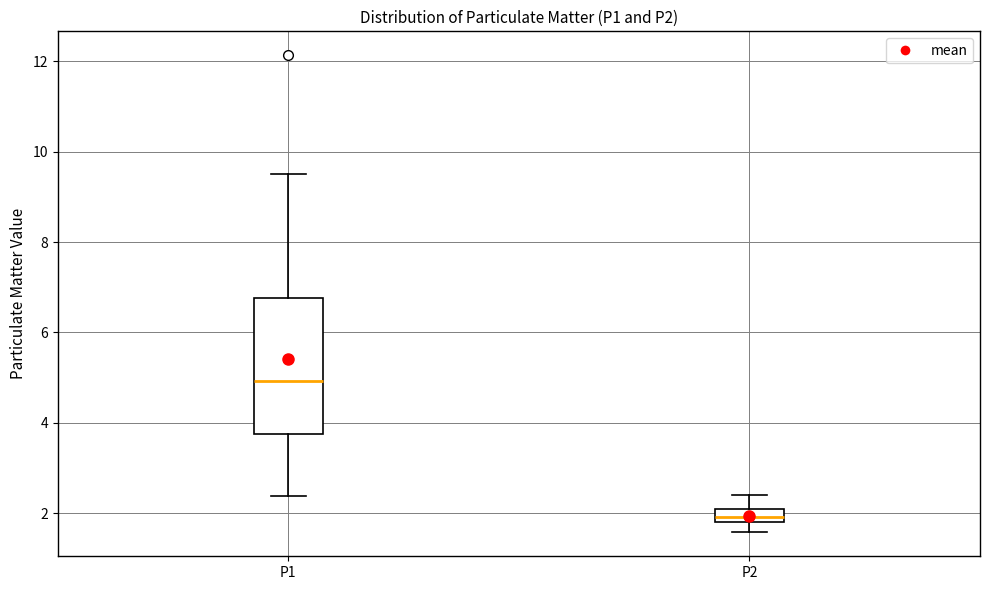

Reading left to right, read every box against the y-axis: the position of its median line, the range the box covers, and the ends of its whiskers. The values are not printed on the chart, so give them approximately, as read against the axis.

P1: median 5.0, box 3.8 to 6.8, whiskers 2.4 to 9.6
P2: median 2.0, box 1.8 to 2.2, whiskers 1.6 to 2.4